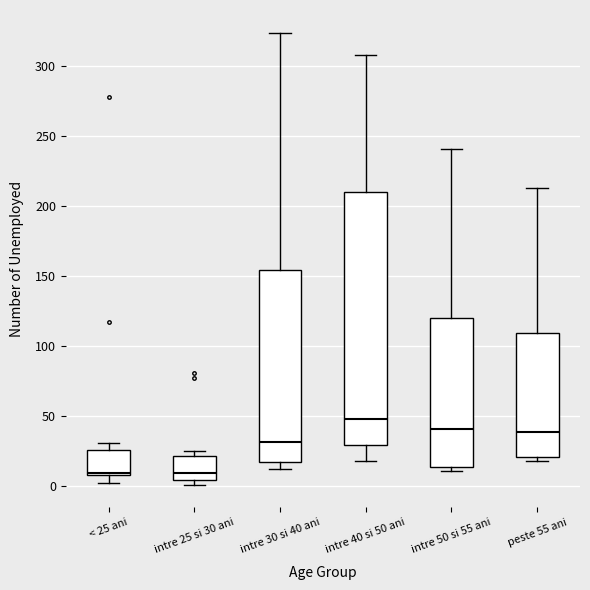

Reading left to right, read every box against the y-axis: the position of its median line, the range the box covers, and the ends of its whiskers. The values are not printed on the chart, so give them approximately, as read against the axis.

< 25 ani: median 10, box 10 to 25, whiskers 0 to 30
intre 25 si 30 ani: median 10, box 5 to 20, whiskers 0 to 25
intre 30 si 40 ani: median 30, box 15 to 155, whiskers 10 to 325
intre 40 si 50 ani: median 50, box 30 to 210, whiskers 20 to 310
intre 50 si 55 ani: median 40, box 15 to 120, whiskers 10 to 240
peste 55 ani: median 40, box 20 to 110, whiskers 20 (just below the box's lower edge) to 215